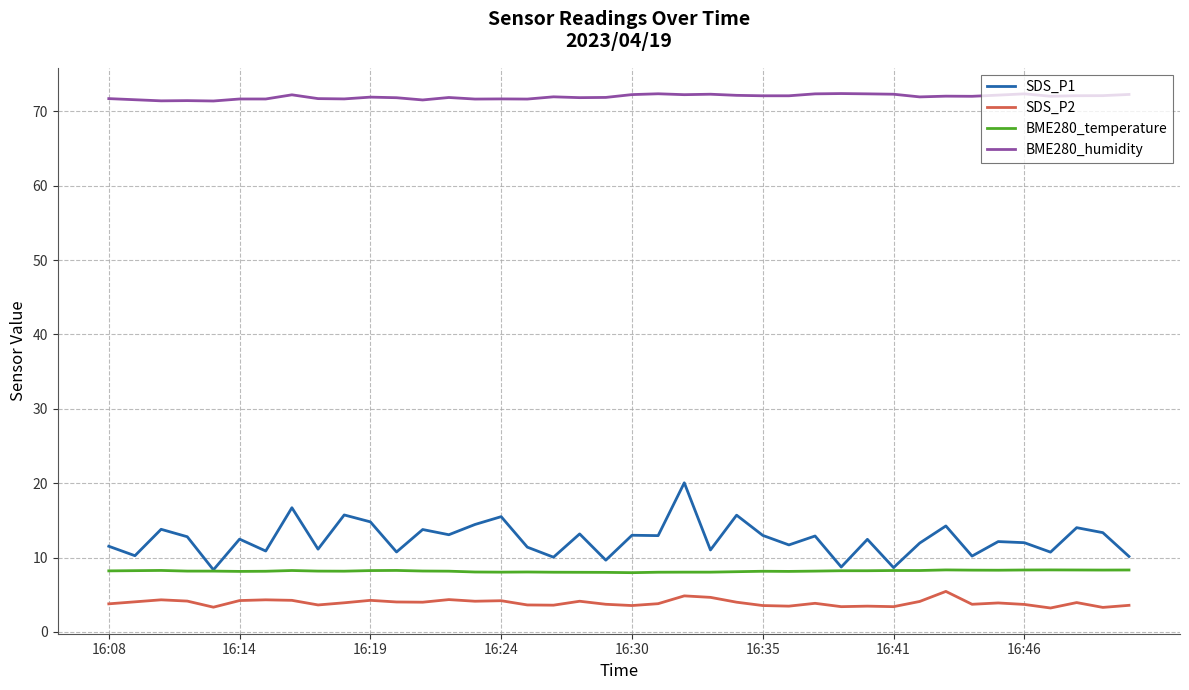

Which series has the widest spread of values?

SDS_P1